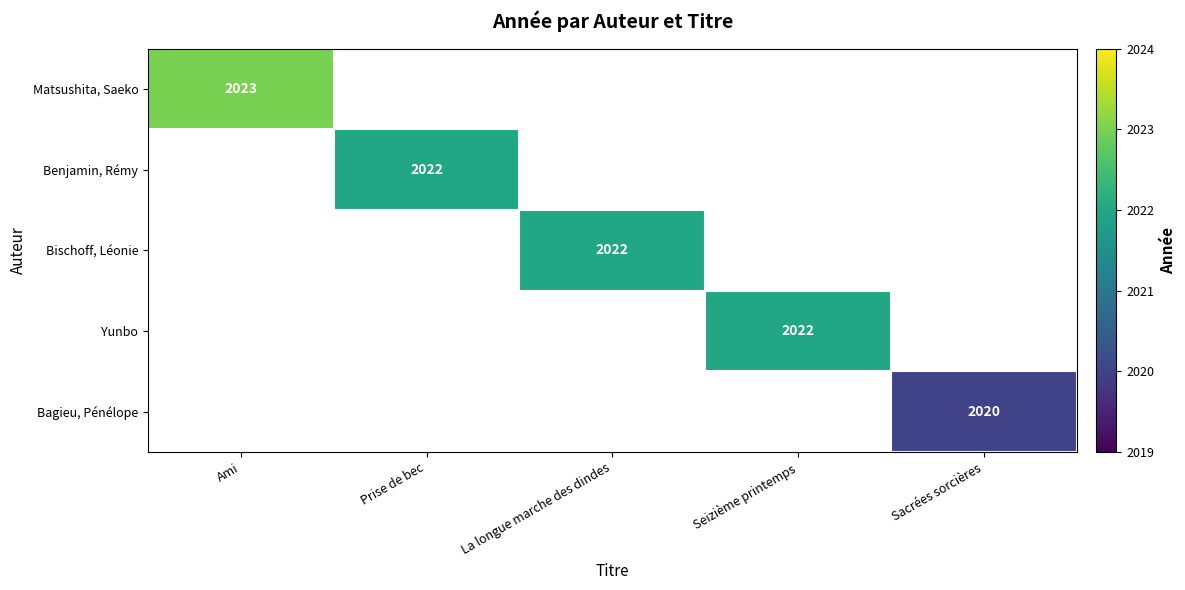

Which label corresponds to the smallest value in the chart?

Sacrées sorcières